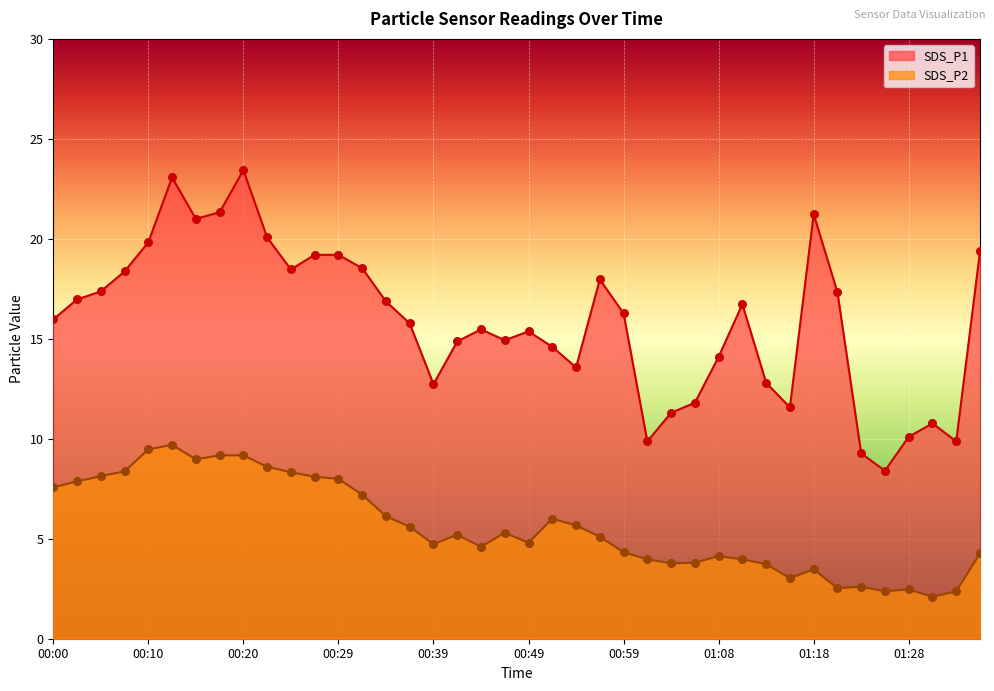

Which series has the largest total across all categories?

SDS_P1